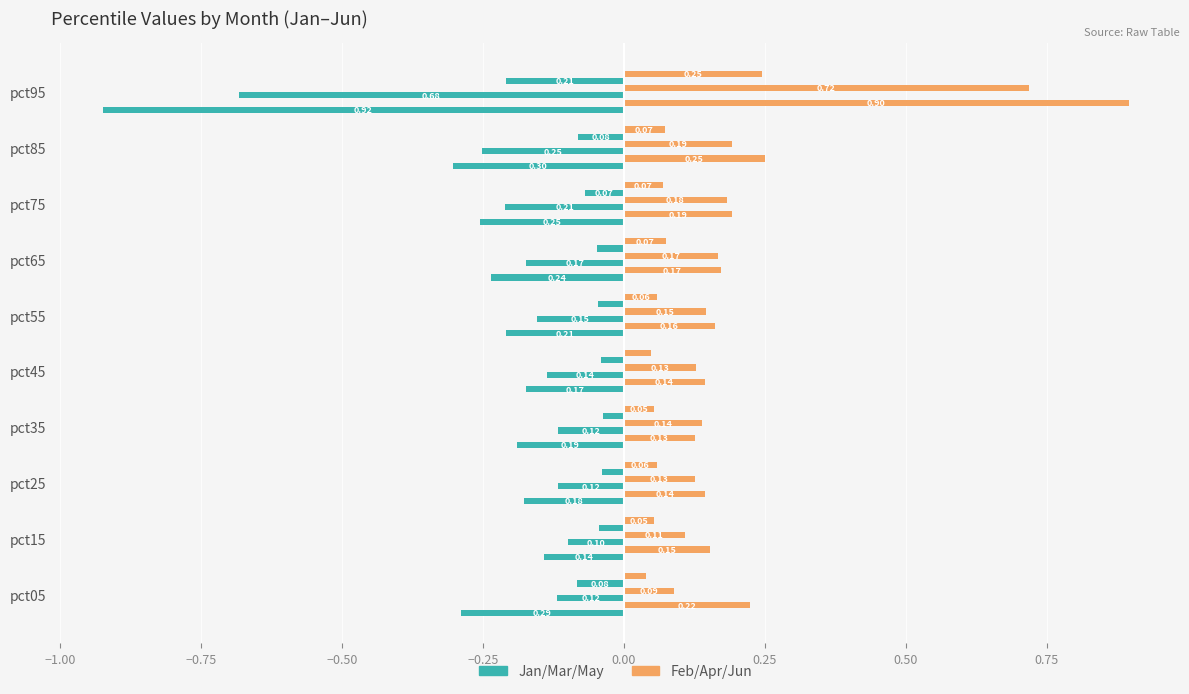

Reading left to right, what are all the values shown in this chart?

Jan: -0.3	-0.1	-0.2	-0.2	-0.2	-0.2	-0.2	-0.3	-0.3	-0.9
Feb: 0.2	0.2	0.1	0.1	0.1	0.2	0.2	0.2	0.2	0.9
Mar: -0.1	-0.1	-0.1	-0.1	-0.1	-0.2	-0.2	-0.2	-0.3	-0.7
Apr: 0.1	0.1	0.1	0.1	0.1	0.1	0.2	0.2	0.2	0.7
May: -0.1	-0.0	-0.0	-0.0	-0.0	-0.0	-0.0	-0.1	-0.1	-0.2
Jun: 0.0	0.1	0.1	0.1	0.0	0.1	0.1	0.1	0.1	0.2